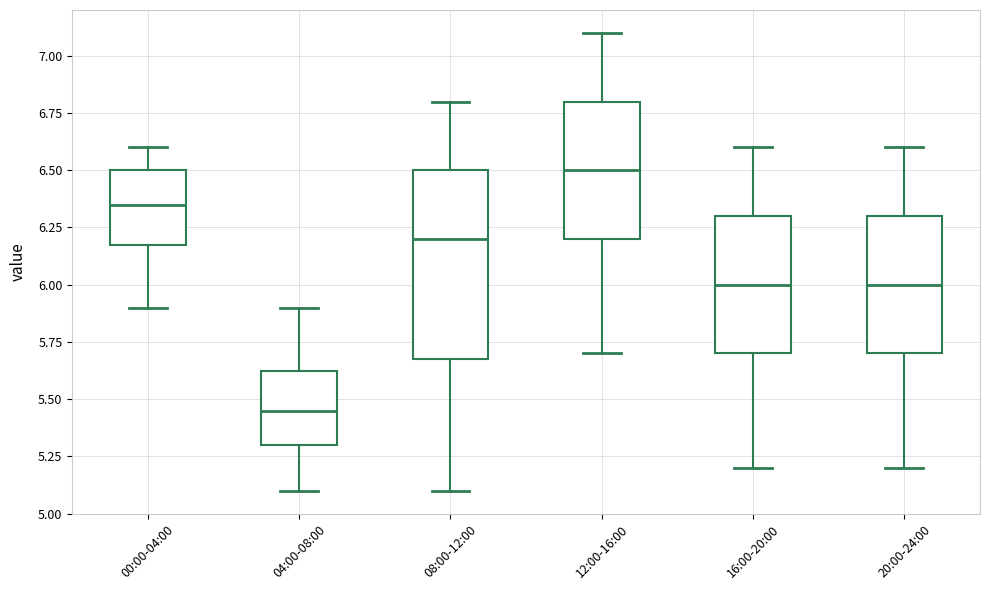

Reading left to right, transcribe this box plot: for each box, give where its median line is, the range the box spans, and where its two whiskers end, as read against the y-axis. The values are not printed on the chart, so give them approximately, as read against the axis.

00:00-04:00: median 6.35, box 6.20 to 6.50, whiskers 5.90 to 6.60
04:00-08:00: median 5.45, box 5.30 to 5.65, whiskers 5.10 to 5.90
08:00-12:00: median 6.20, box 5.70 to 6.50, whiskers 5.10 to 6.80
12:00-16:00: median 6.50, box 6.20 to 6.80, whiskers 5.70 to 7.10
16:00-20:00: median 6.00, box 5.70 to 6.30, whiskers 5.20 to 6.60
20:00-24:00: median 6.00, box 5.70 to 6.30, whiskers 5.20 to 6.60